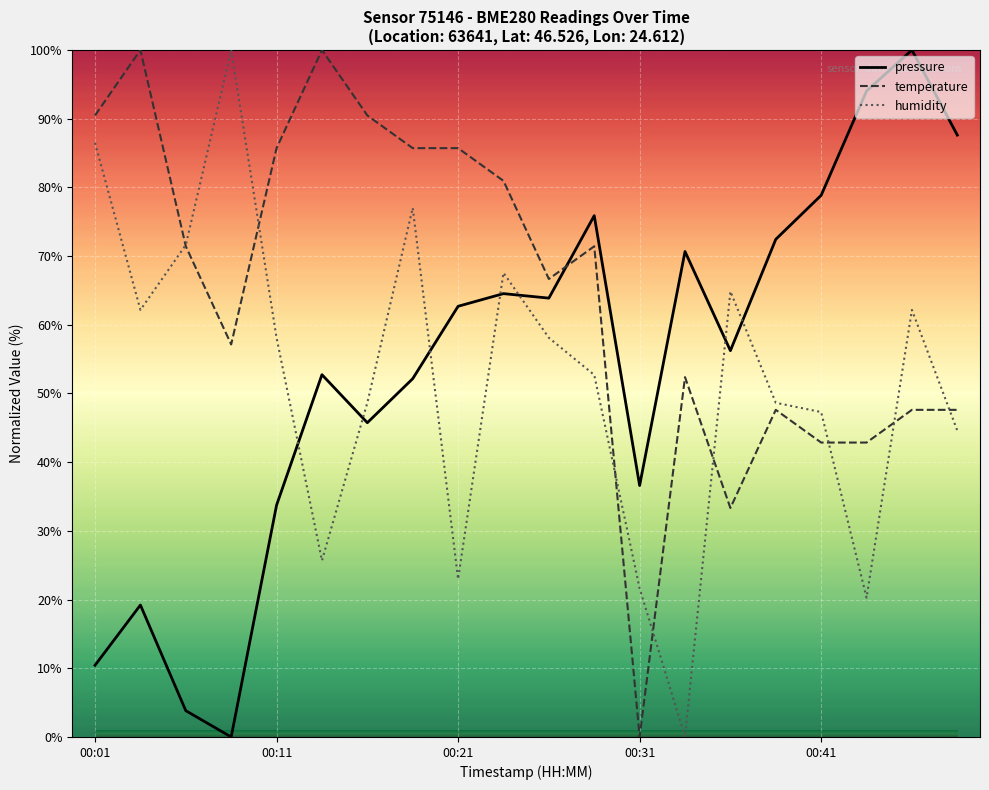

Which series has the largest total across all categories?

temperature